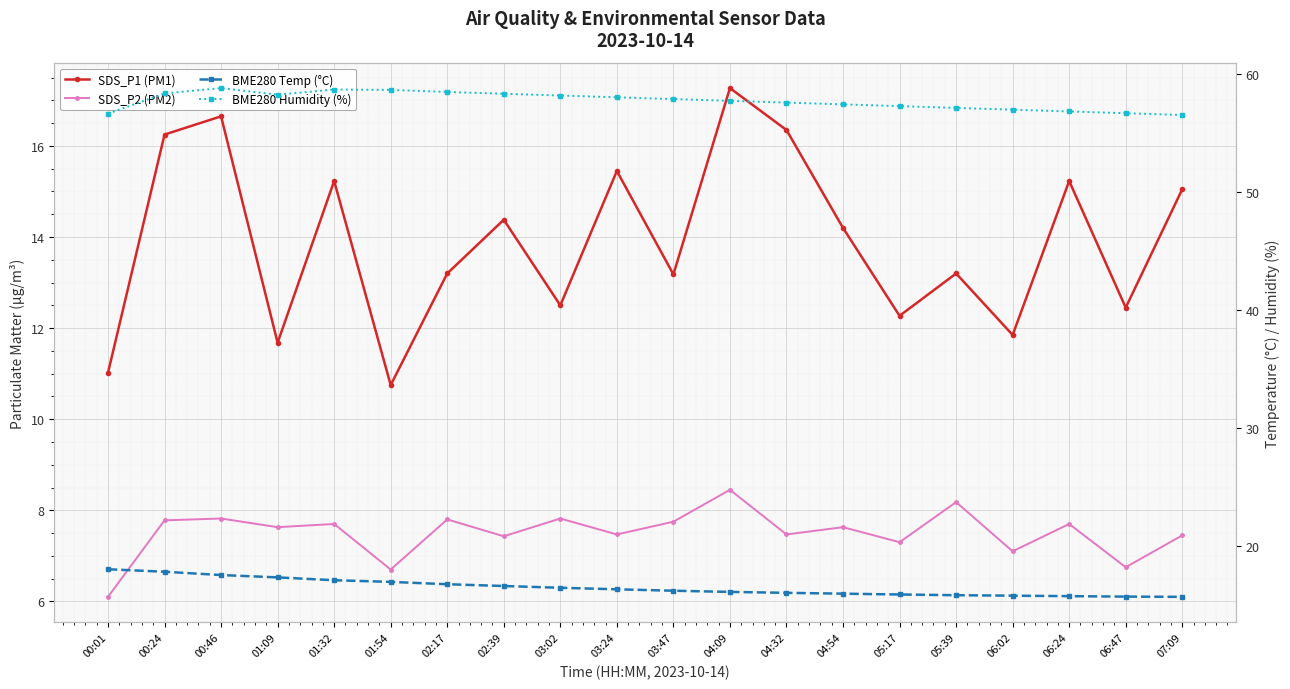

Reading left to right, what are all the values shown in this chart?

SDS_P1 (PM1): 00:01=11.0	00:24=16.2	00:46=16.6	01:09=11.7	01:32=15.2	01:54=10.8	02:17=13.2	02:39=14.4	03:02=12.5	03:24=15.4	03:47=13.2	04:09=17.3	04:32=16.4	04:54=14.2	05:17=12.3	05:39=13.2	06:02=11.8	06:24=15.2	06:47=12.4	07:09=15.1
SDS_P2 (PM2): 00:01=6.1	00:24=7.8	00:46=7.8	01:09=7.6	01:32=7.7	01:54=6.7	02:17=7.8	02:39=7.4	03:02=7.8	03:24=7.5	03:47=7.8	04:09=8.4	04:32=7.5	04:54=7.6	05:17=7.3	05:39=8.2	06:02=7.1	06:24=7.7	06:47=6.8	07:09=7.5
BME280 Temp (°C): 00:01=18.0	00:24=17.8	00:46=17.5	01:09=17.3	01:32=17.1	01:54=16.9	02:17=16.8	02:39=16.6	03:02=16.4	03:24=16.3	03:47=16.2	04:09=16.1	04:32=16.0	04:54=15.9	05:17=15.9	05:39=15.8	06:02=15.8	06:24=15.7	06:47=15.7	07:09=15.7
BME280 Humidity (%): 00:01=56.7	00:24=58.4	00:46=58.8	01:09=58.3	01:32=58.7	01:54=58.7	02:17=58.5	02:39=58.4	03:02=58.2	03:24=58.0	03:47=57.9	04:09=57.8	04:32=57.6	04:54=57.5	05:17=57.3	05:39=57.1	06:02=57.0	06:24=56.9	06:47=56.7	07:09=56.5